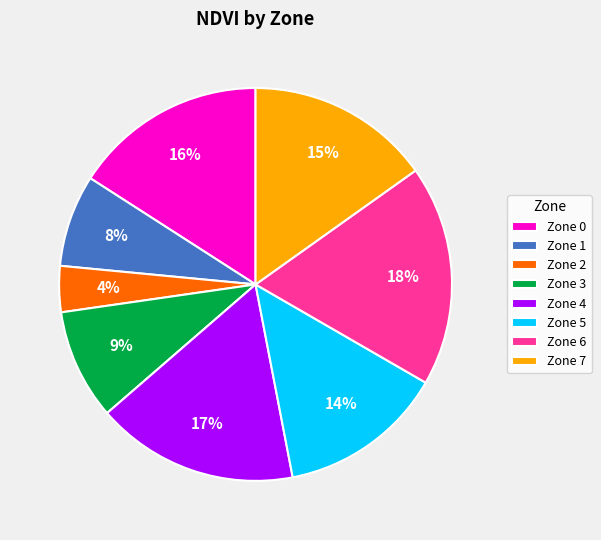

Do Zone 2 and Zone 0 together represent more than half of the pie?

No